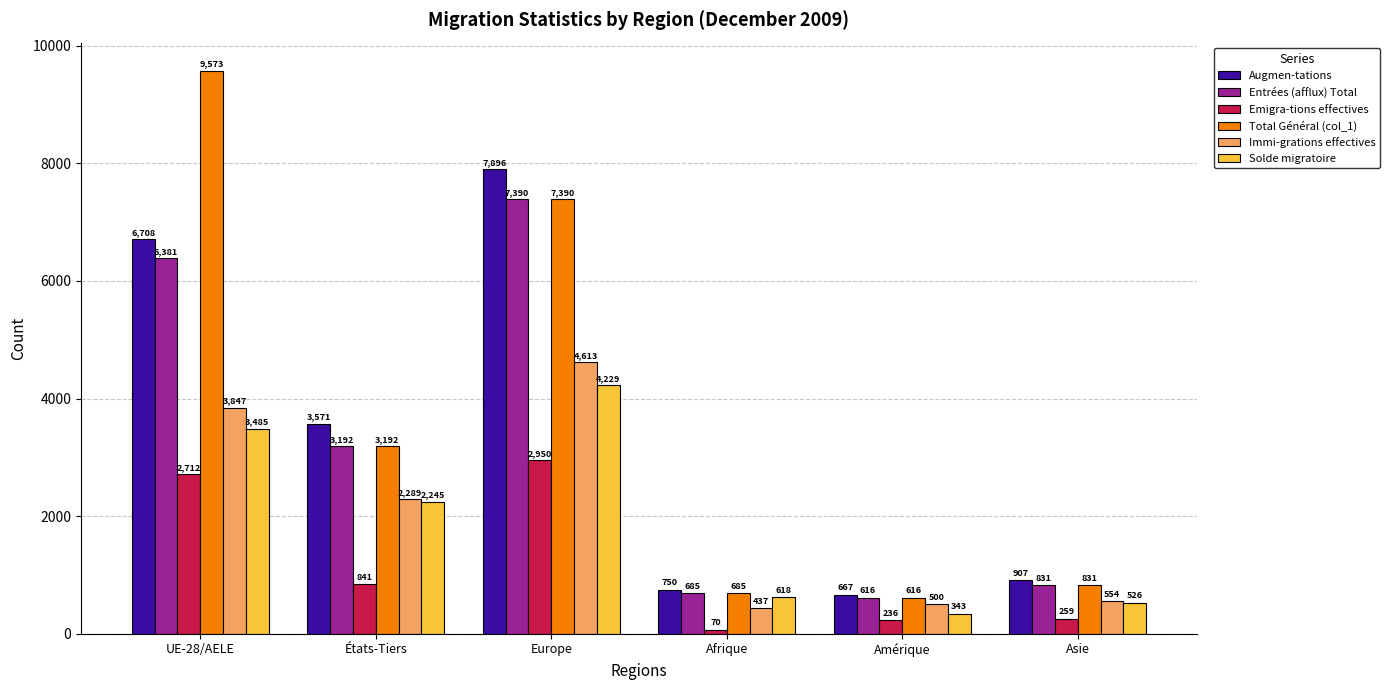

How many bars are there in each group?

6